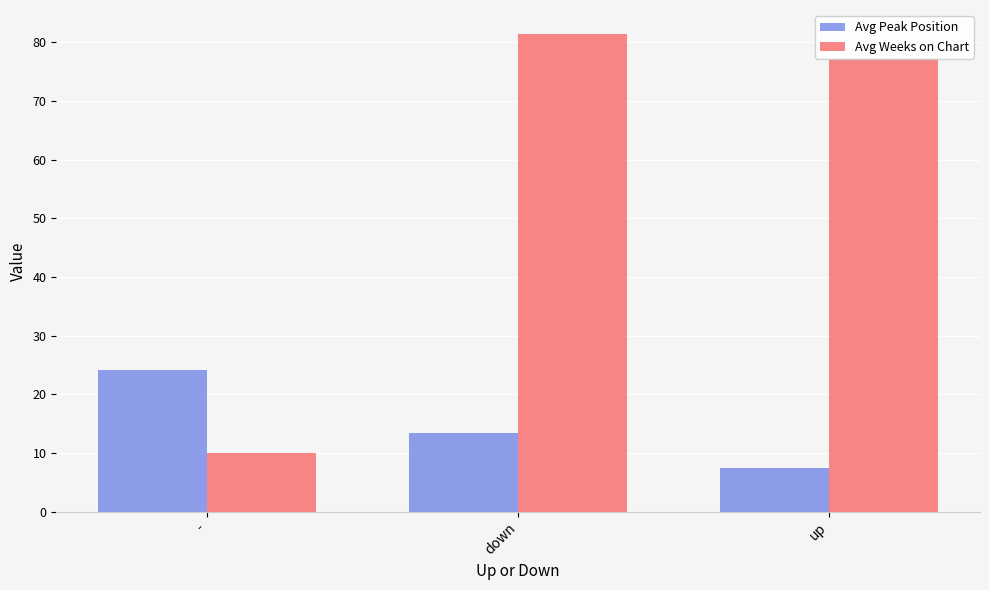

Which category has the lowest value in the Avg Weeks on Chart series?

-